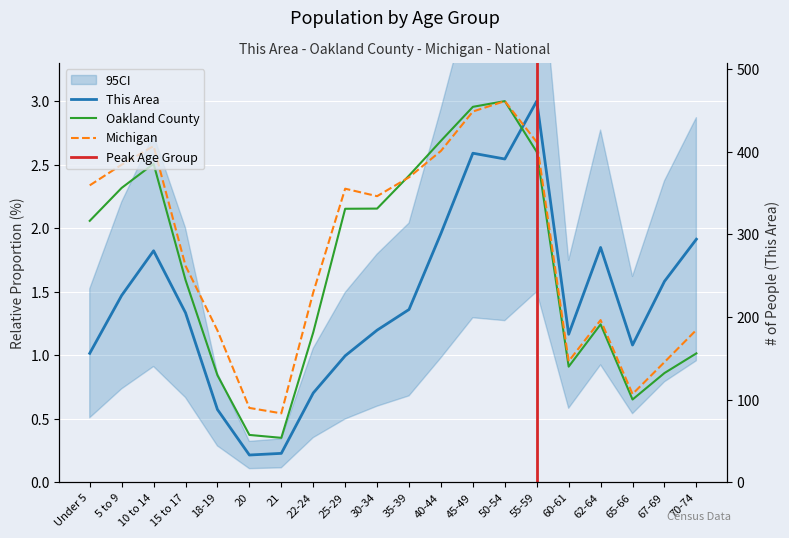

Rank the series by their average value, from lowest to highest.

This Area, Oakland County, Michigan